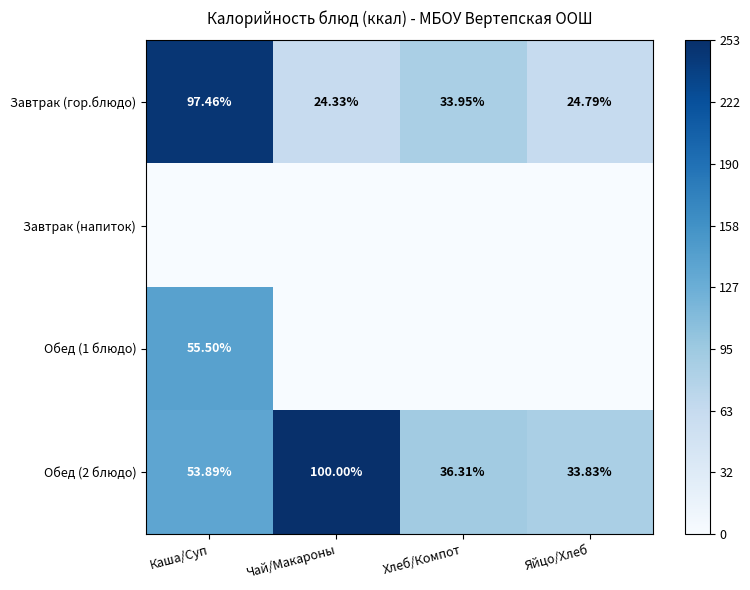

Rank the categories by Обед (2 блюдо) value from lowest to highest.

Яйцо/Хлеб, Хлеб/Компот, Каша/Суп, Чай/Макароны